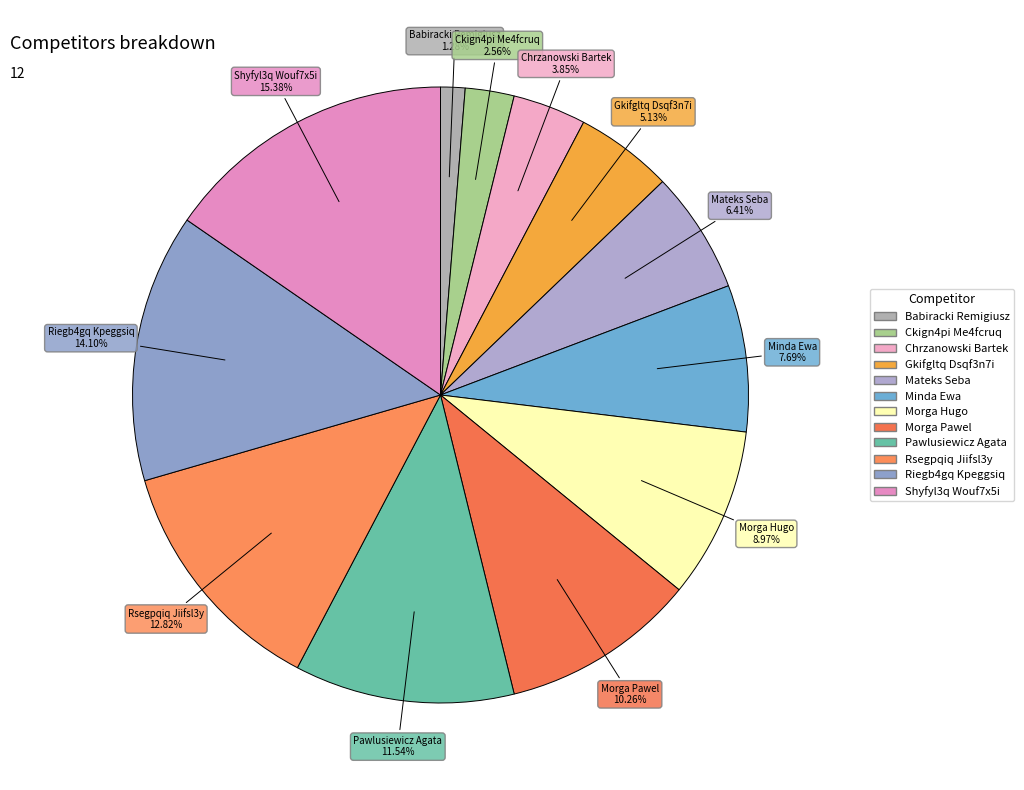

The Riegb4gq Kpeggsiq slice represents 14% of the pie. True or false?

True